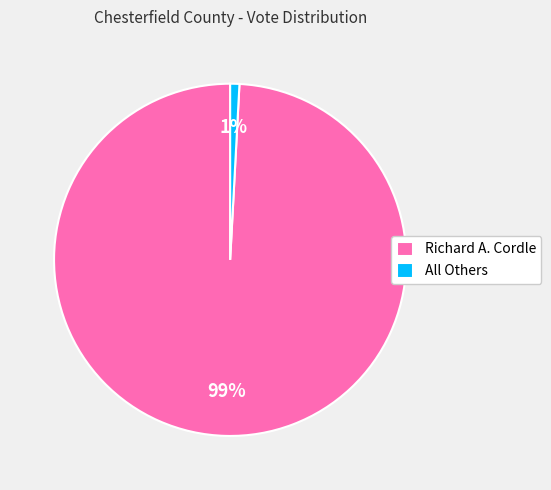

Count the number of slices in the pie.

2